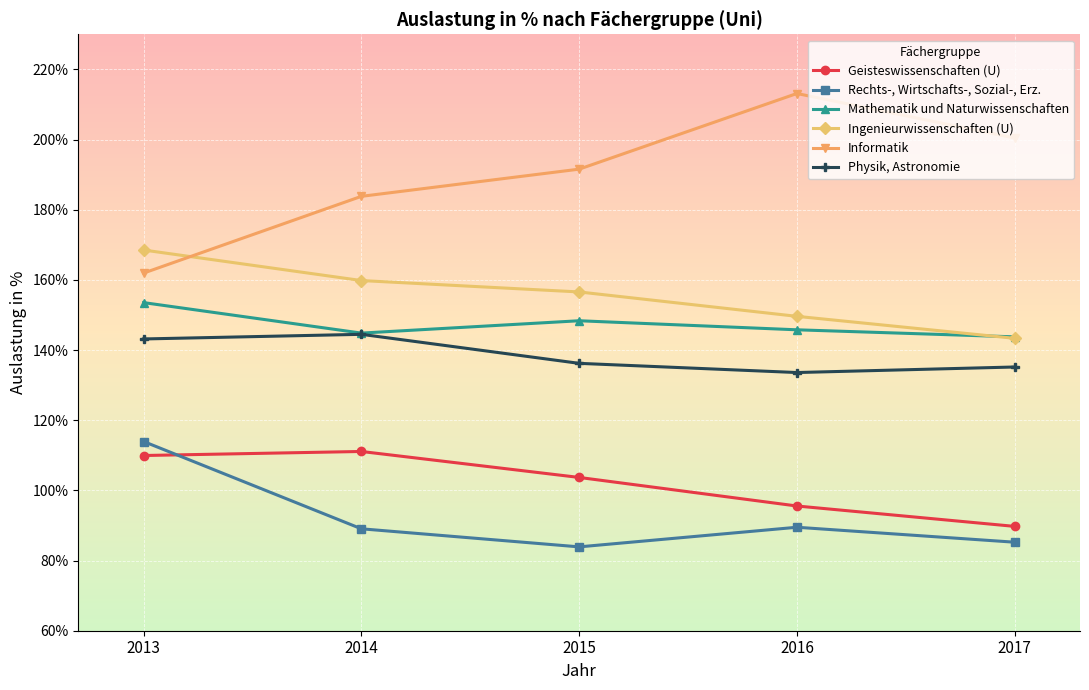

At which label does Ingenieurwissenschaften (U) reach its minimum?

2017